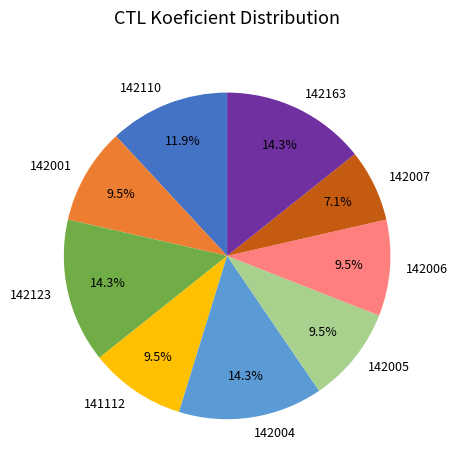

What is the smallest slice in the pie chart?

142007